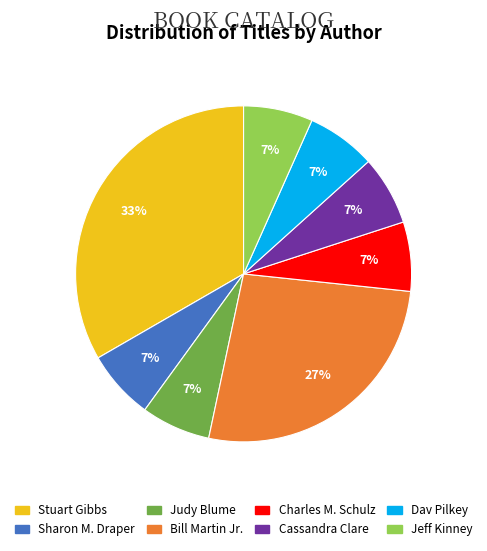

Is it true that Bill Martin Jr. is 21% of the pie?

False